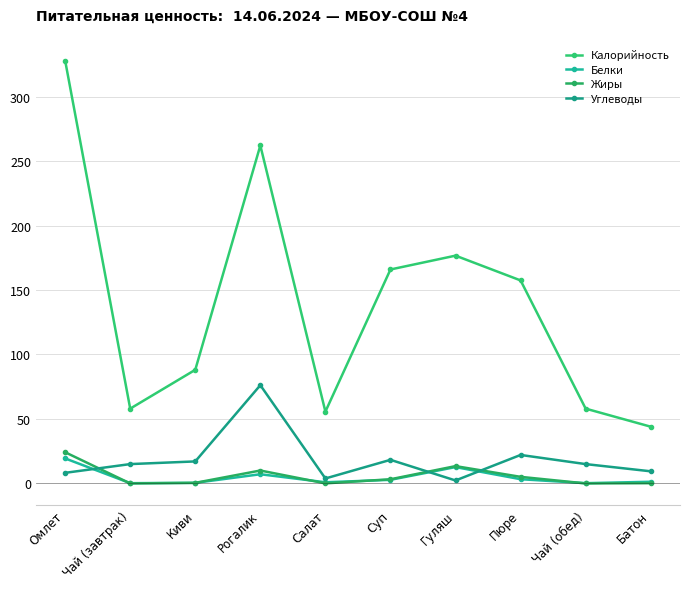

What are all the series names shown in the legend?

Калорийность, Белки, Жиры, Углеводы